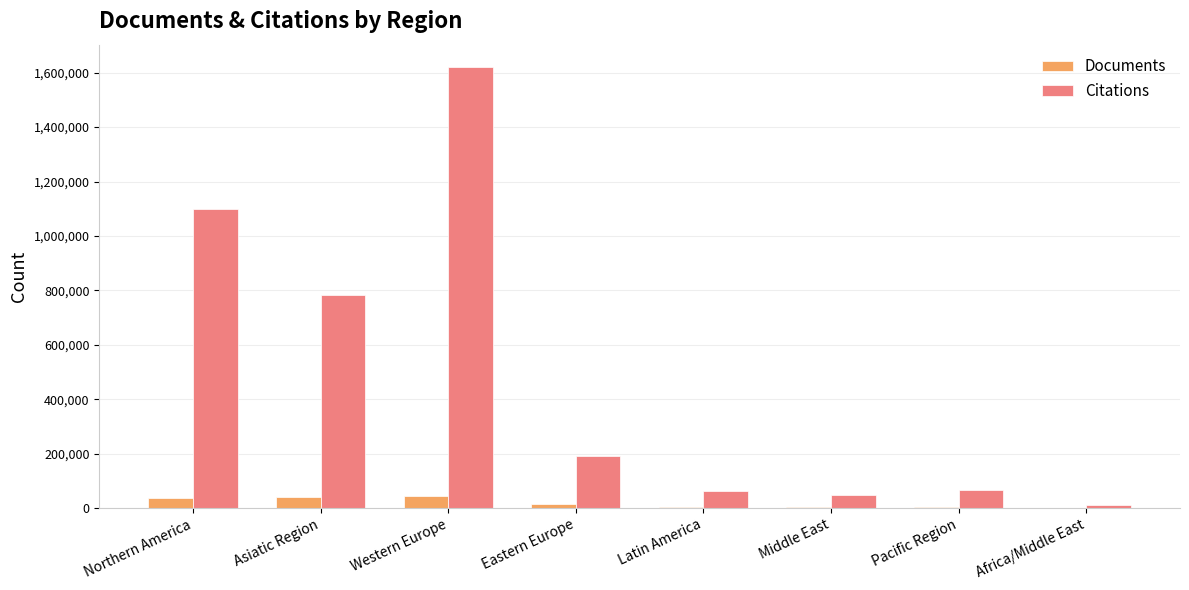

What is the average value of the Citations series?

485180